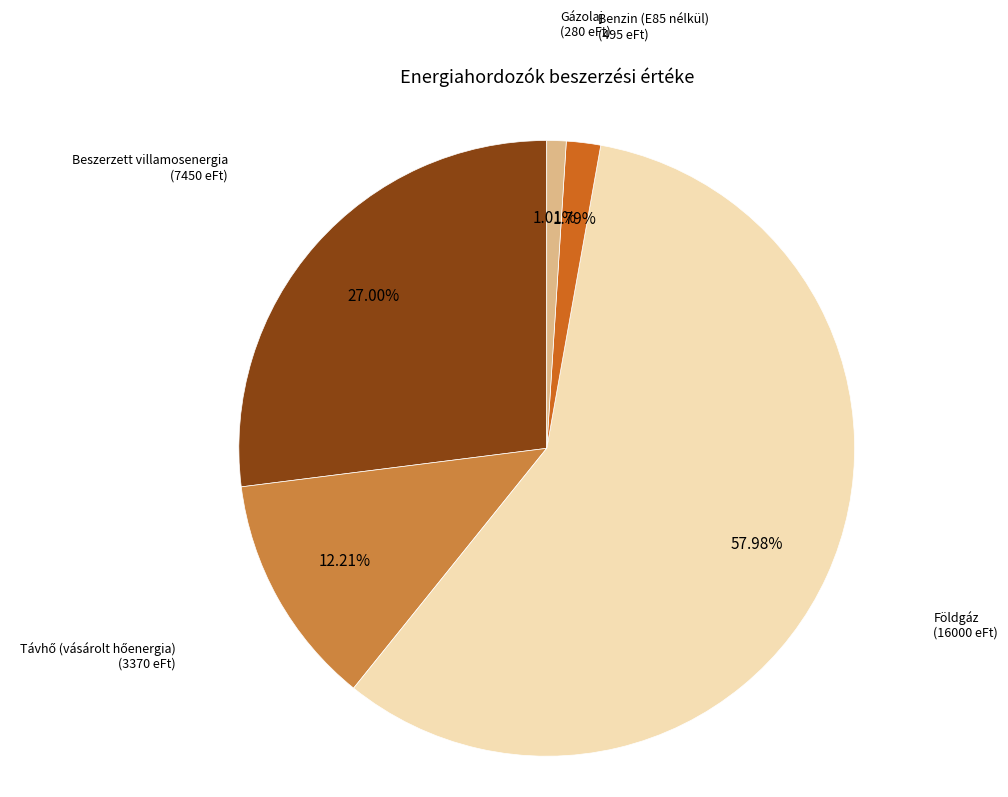

Does any single category account for the majority?

Yes